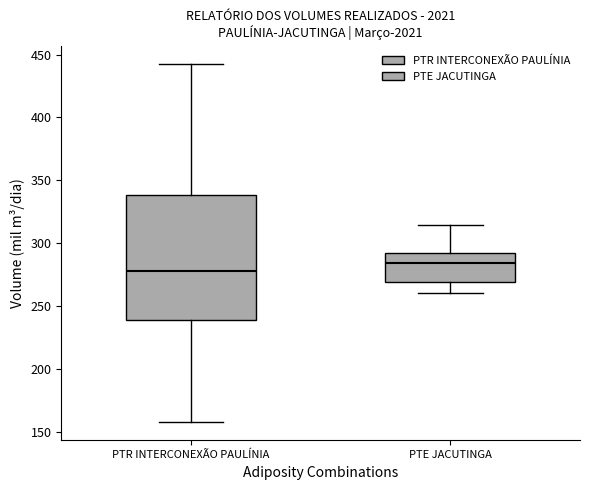

Which box's median line is the lowest?

PTR INTERCONEXÃO PAULÍNIA